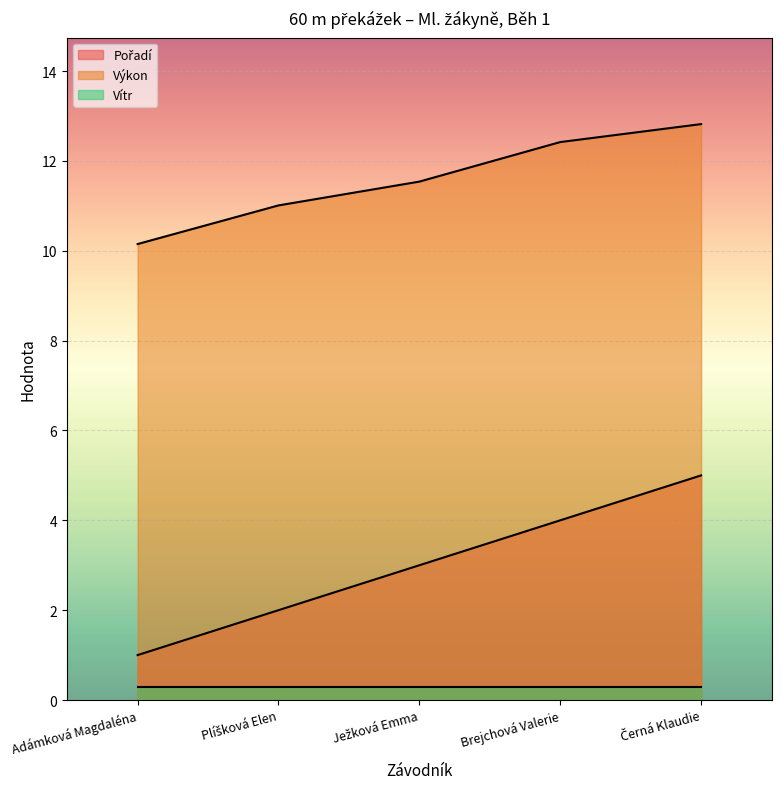

How many lines are shown in the chart?

3